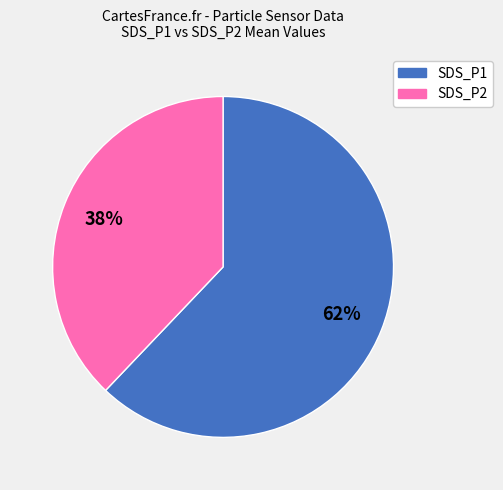

Is it true that SDS_P2 is 54% of the pie?

False